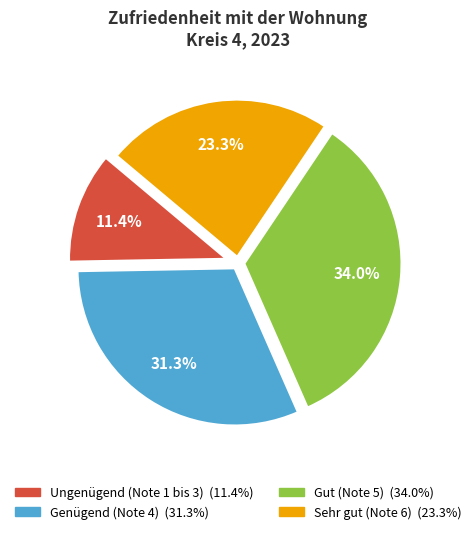

To the nearest percent, what is the combined percentage of Gut (Note 5) and Ungenügend (Note 1 bis 3)?

45%